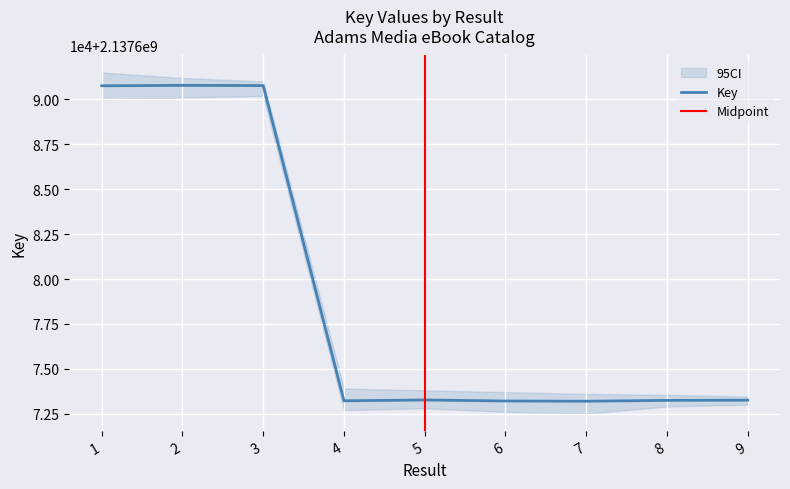

What is the sum of all values?

19239111691